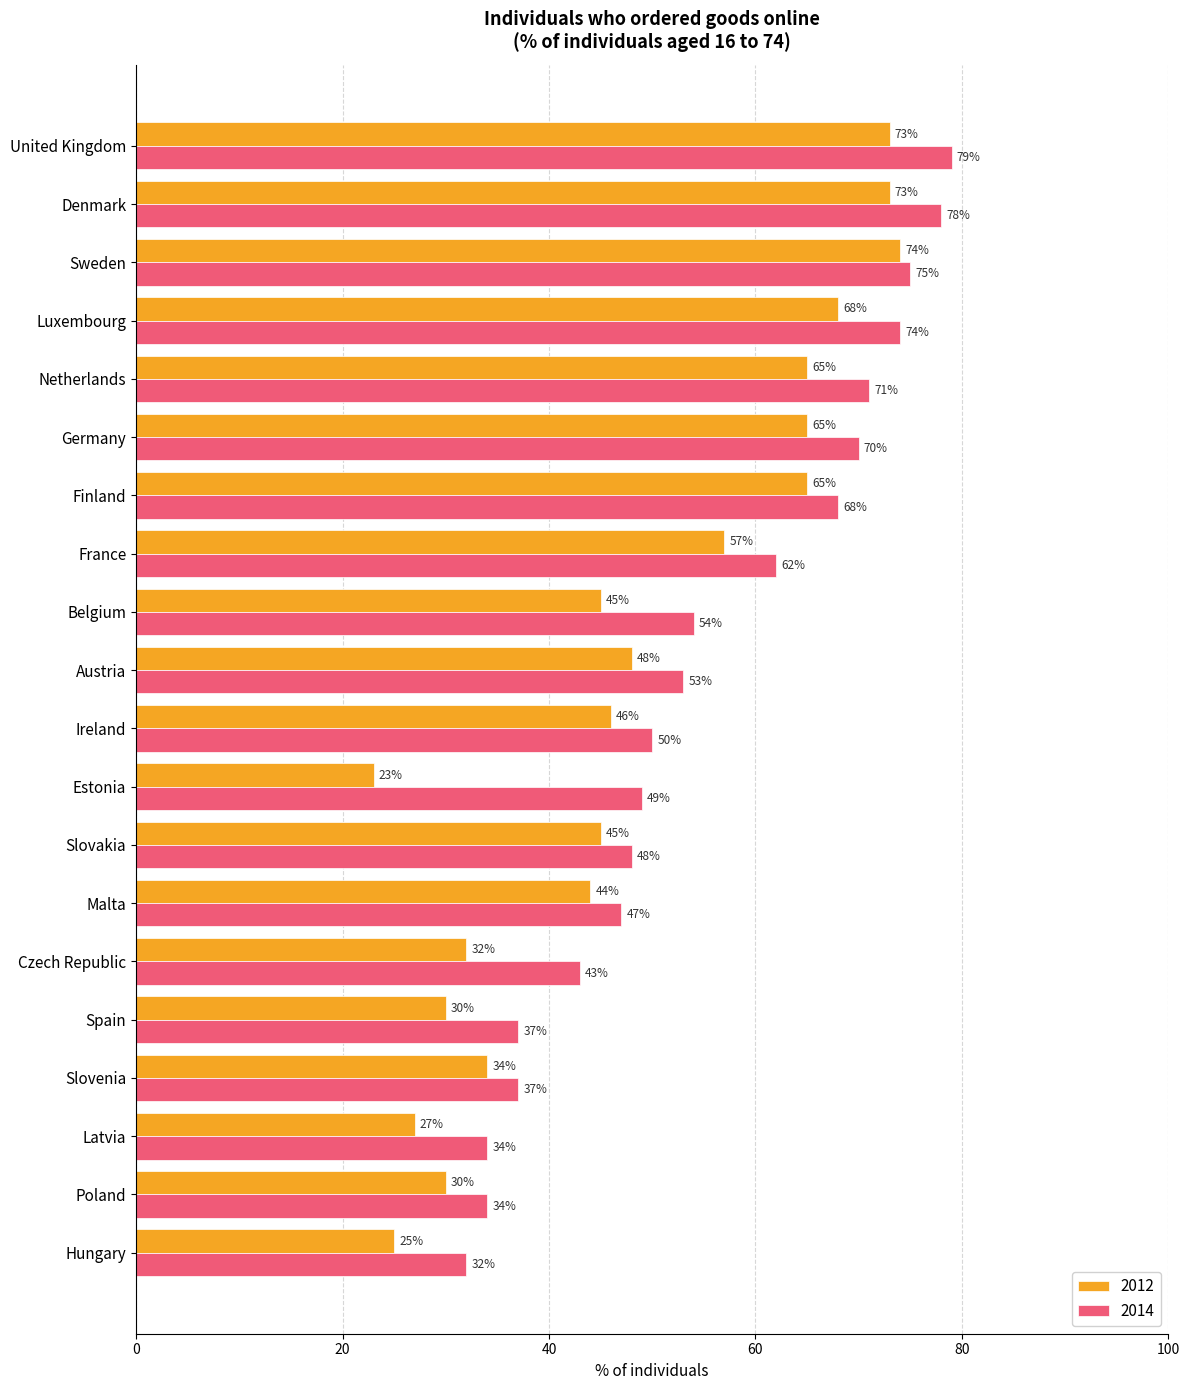

Rank the series by their maximum value, from lowest to highest.

2012, 2014